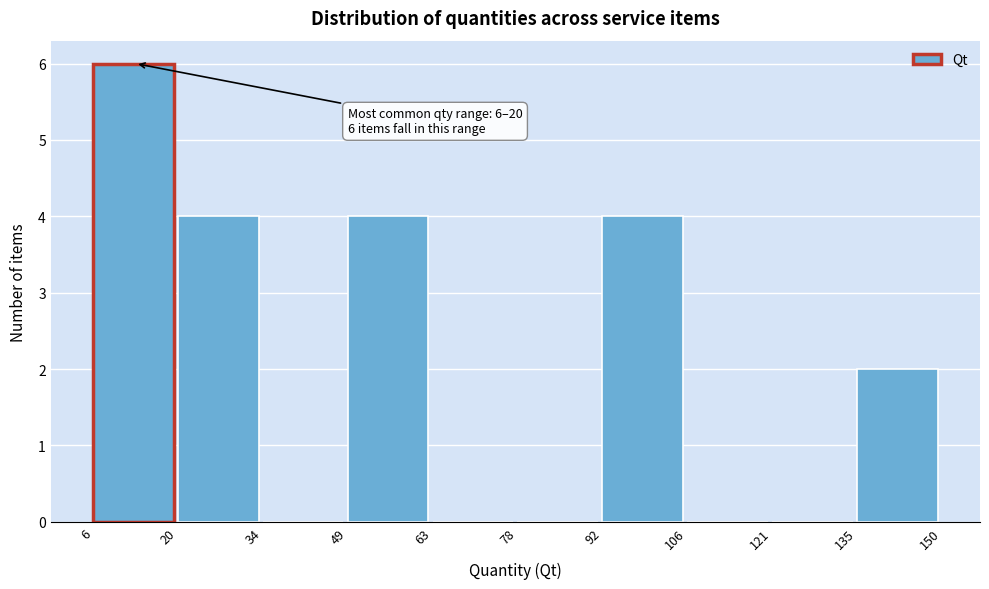

Which range on the x-axis has the tallest bar?

6 to 20